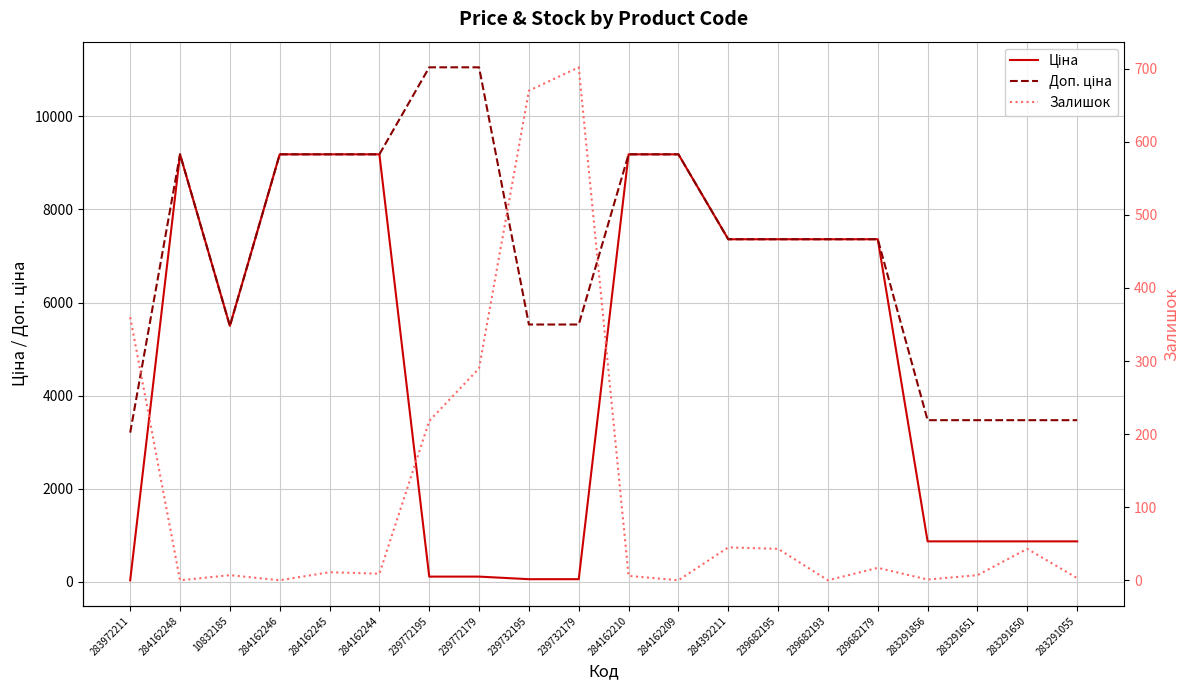

What is the label of the 7th point from the left?

239772195